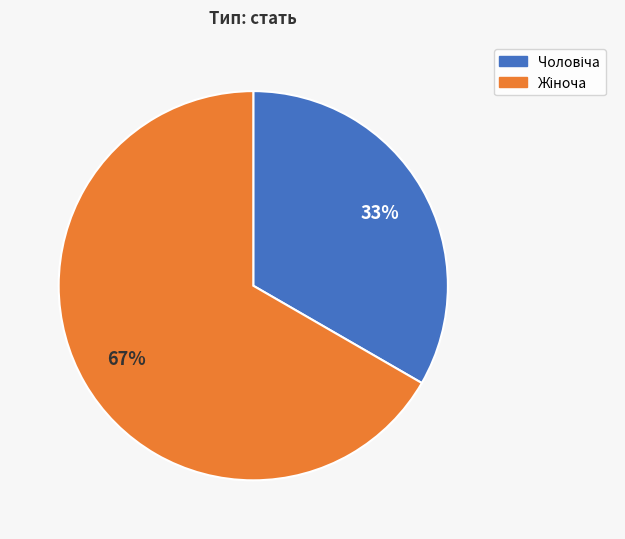

Is there any slice that represents more than half of the pie?

Yes